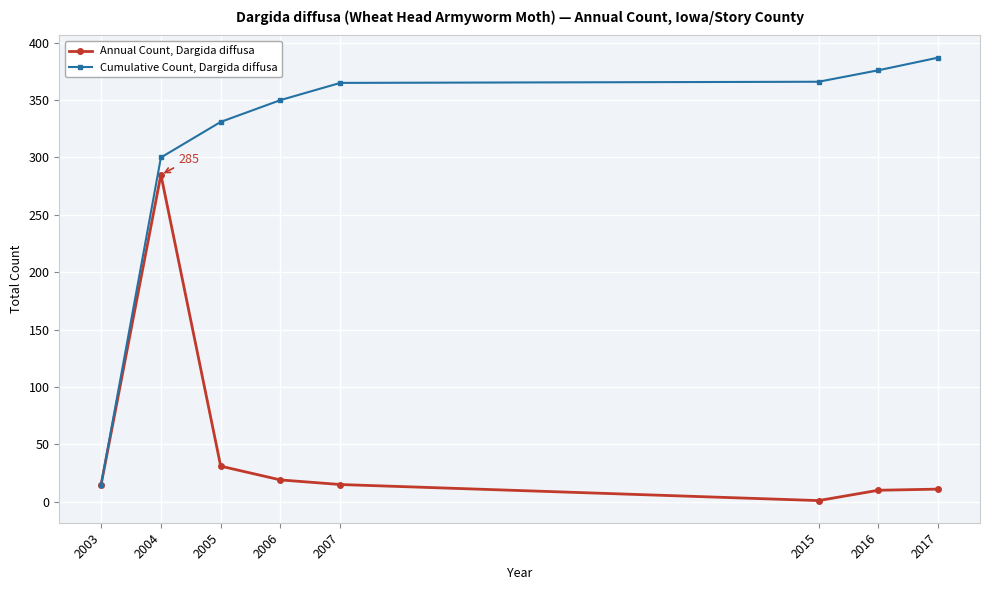

At which label is Cumulative Count, Dargida diffusa closest to 201?

2004